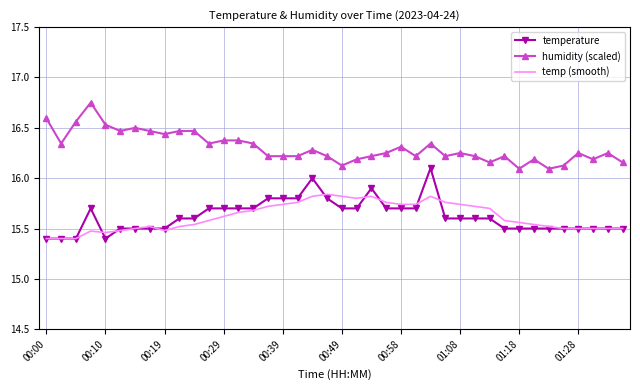

What is the minimum value shown in the chart?

15.4